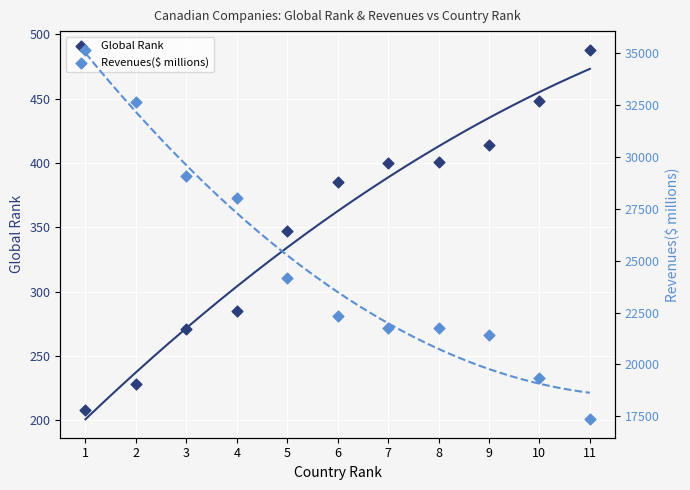

Which series has the largest total across all categories?

Revenues($ millions)